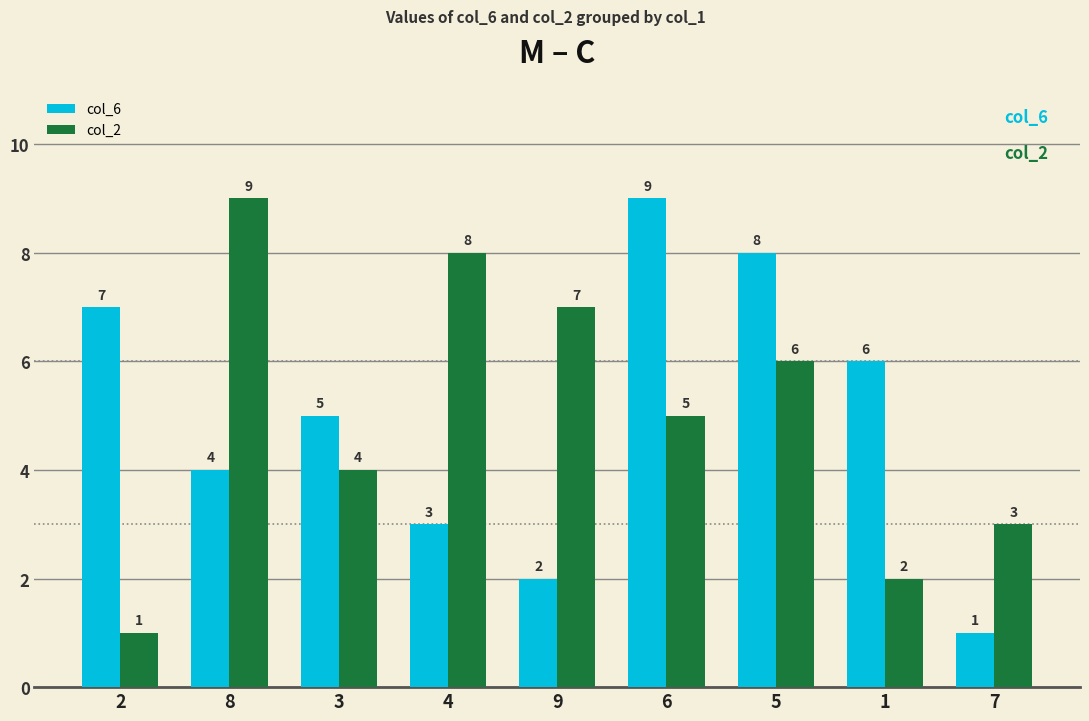

What is the difference between the highest and lowest values at 9?

5